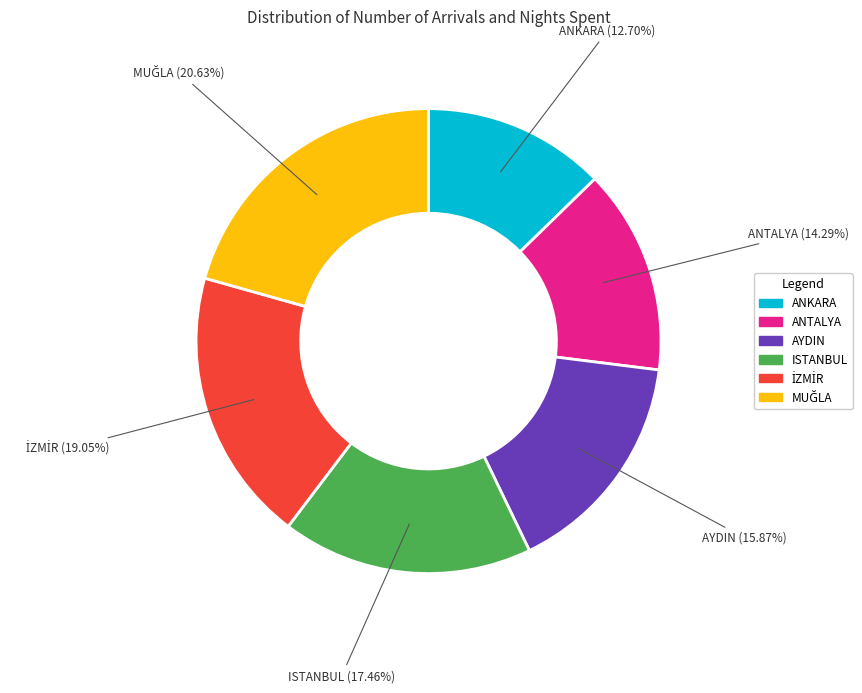

Which has a higher value, ANTALYA or ANKARA?

ANTALYA